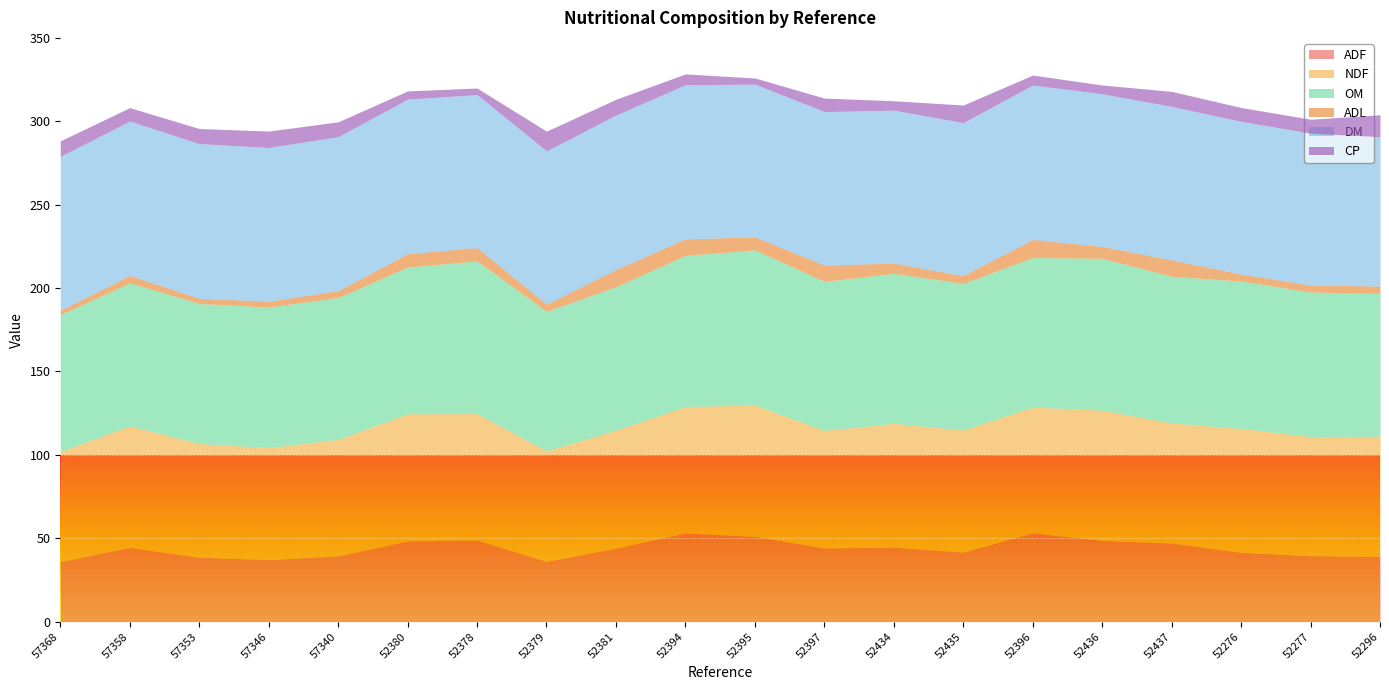

True or false: CP has more than 1 interior local peaks.

True